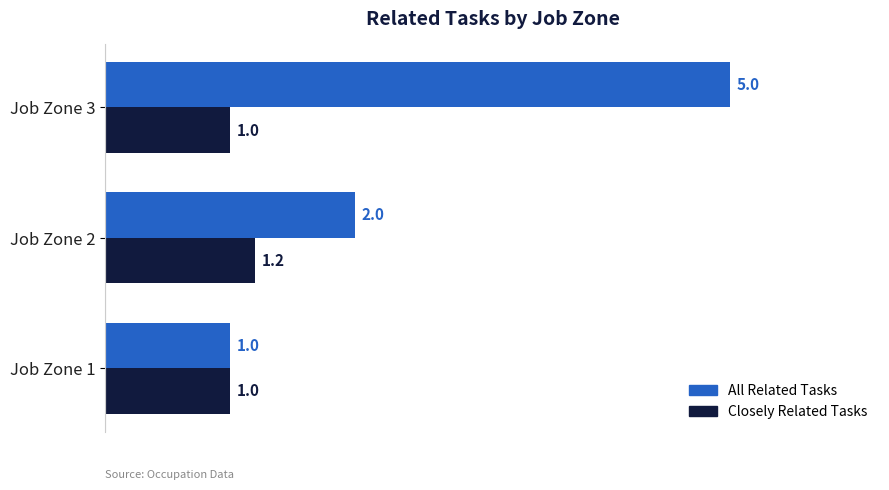

List the series in order of their peak value, highest first.

All Related Tasks, Closely Related Tasks